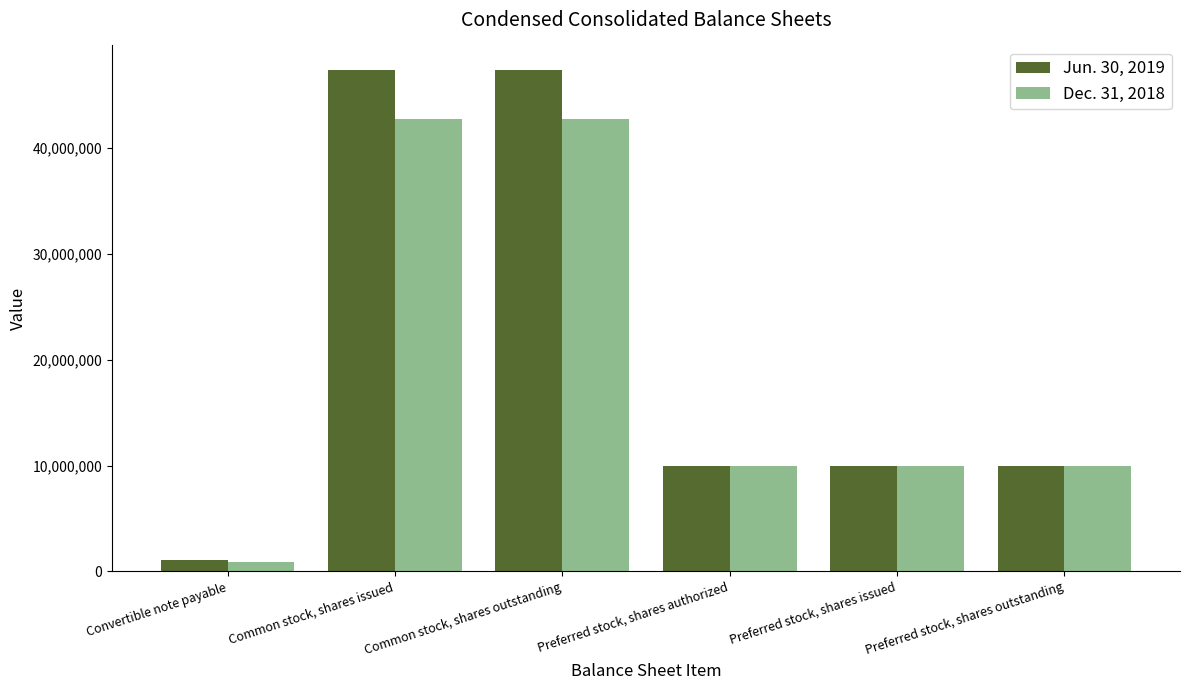

The Dec. 31, 2018 series shows 10000000 at Preferred stock, shares outstanding. True or false?

True